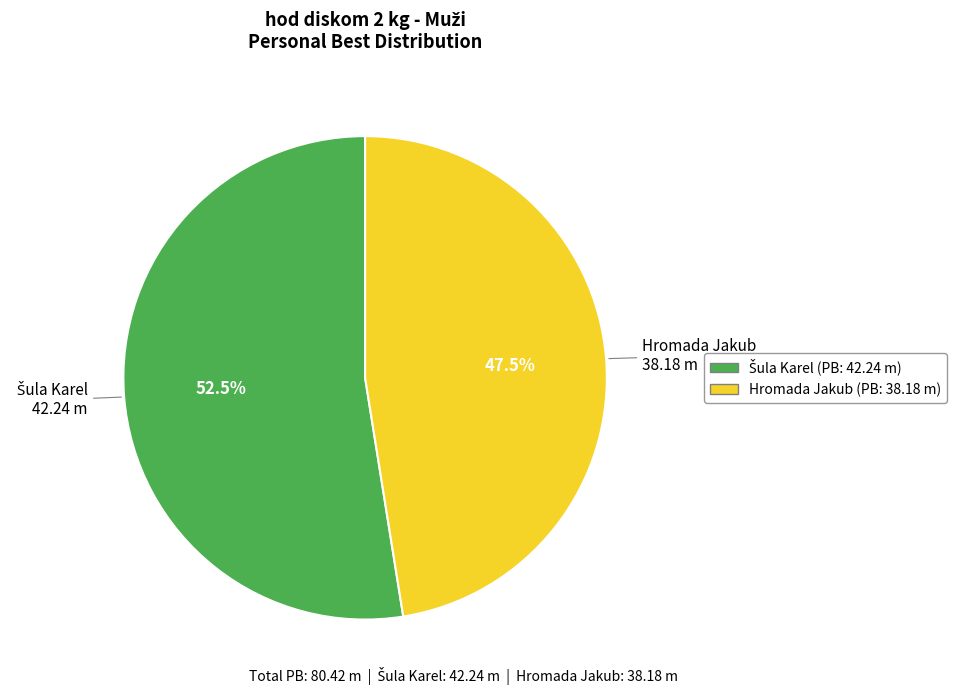

Is there any slice that represents more than half of the pie?

Yes